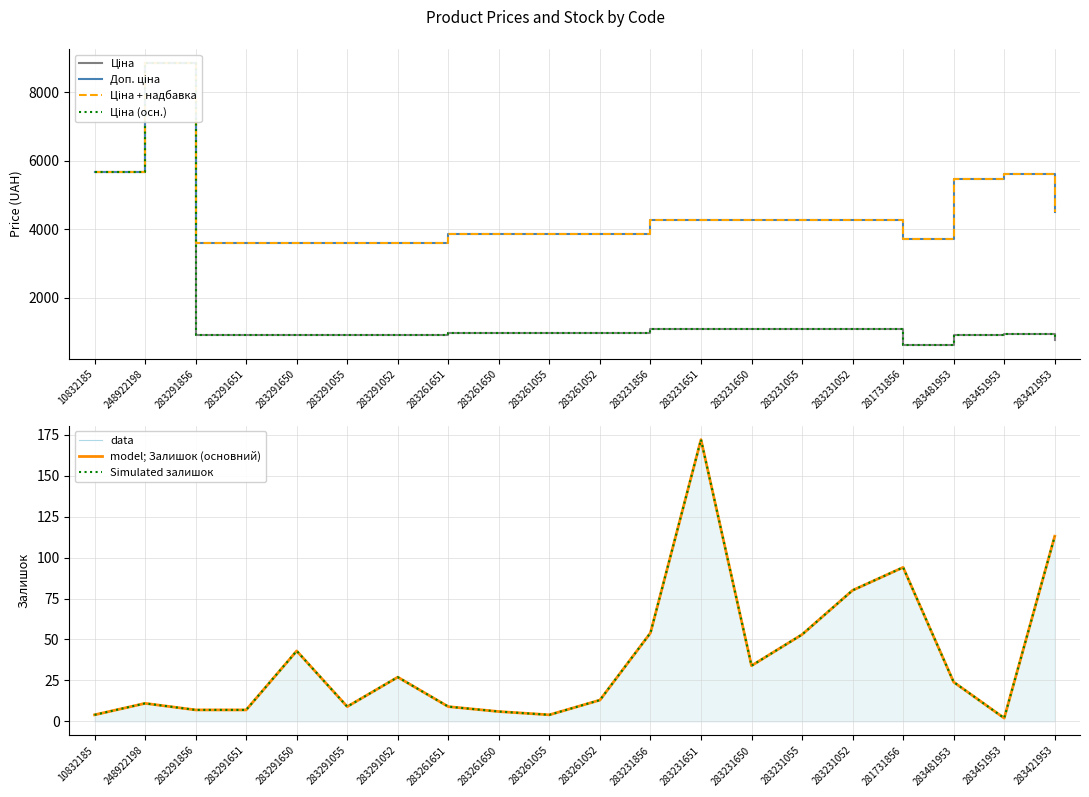

Where is the first local maximum for Доп. ціна?

248922198